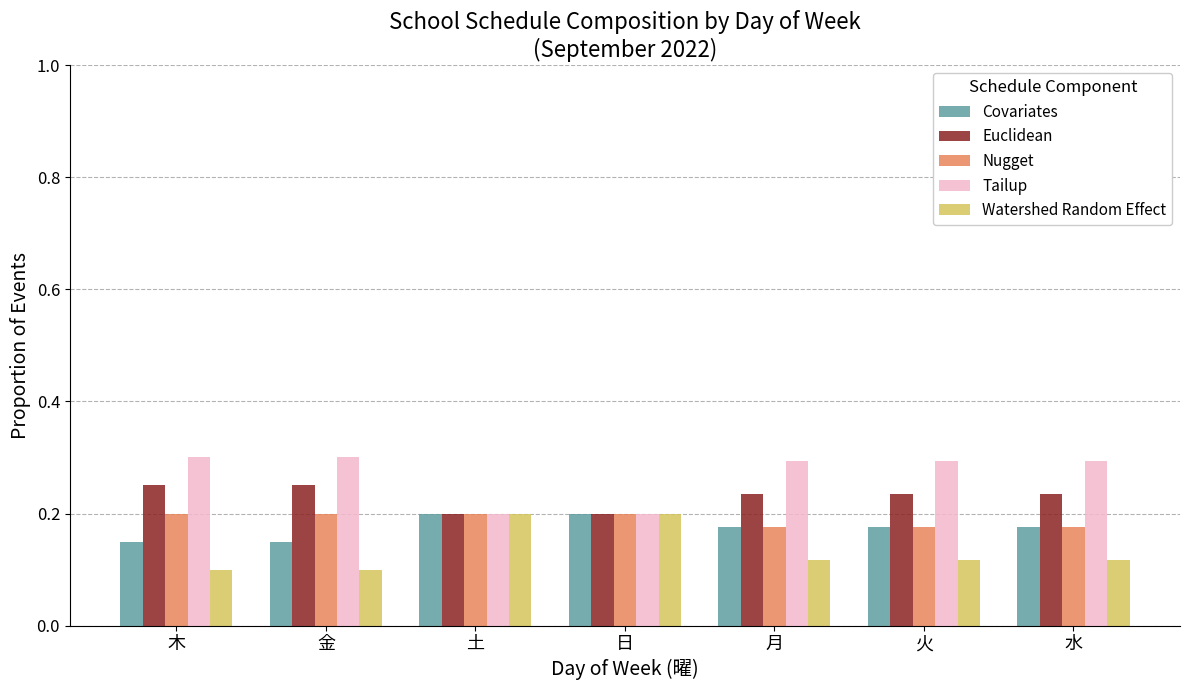

How many Tailup values are between 0 and 1?

7